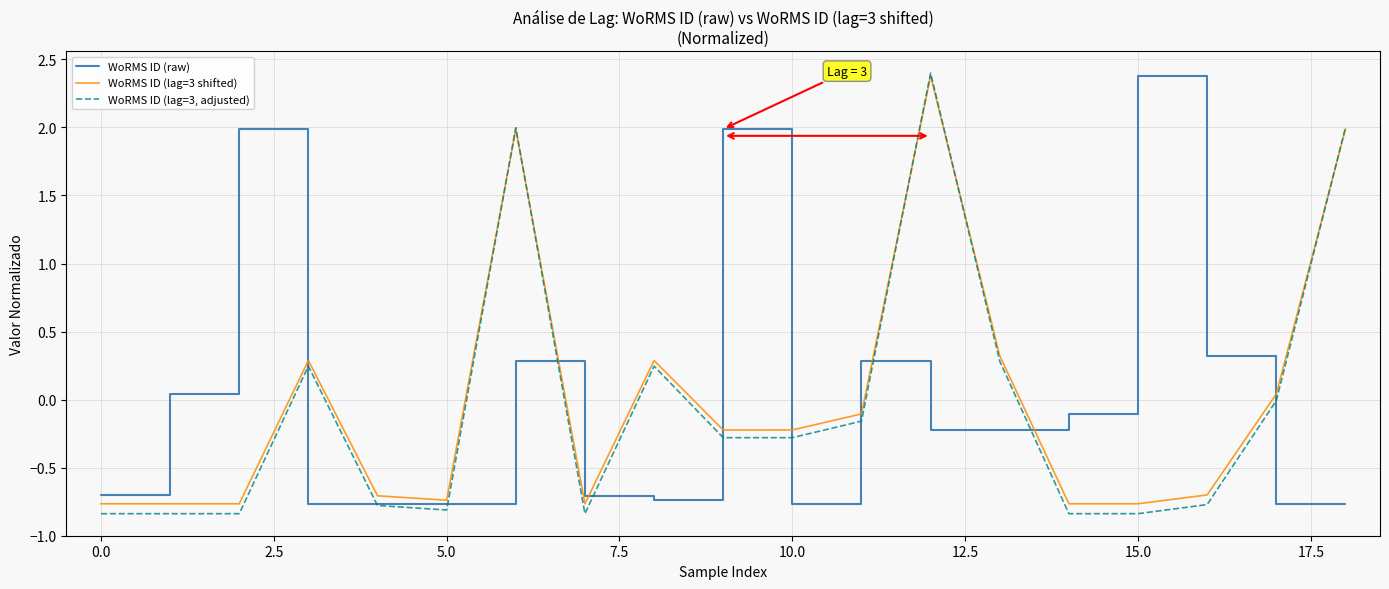

What is the highest value of the WoRMS ID (lag=3, adjusted) series?

2.4